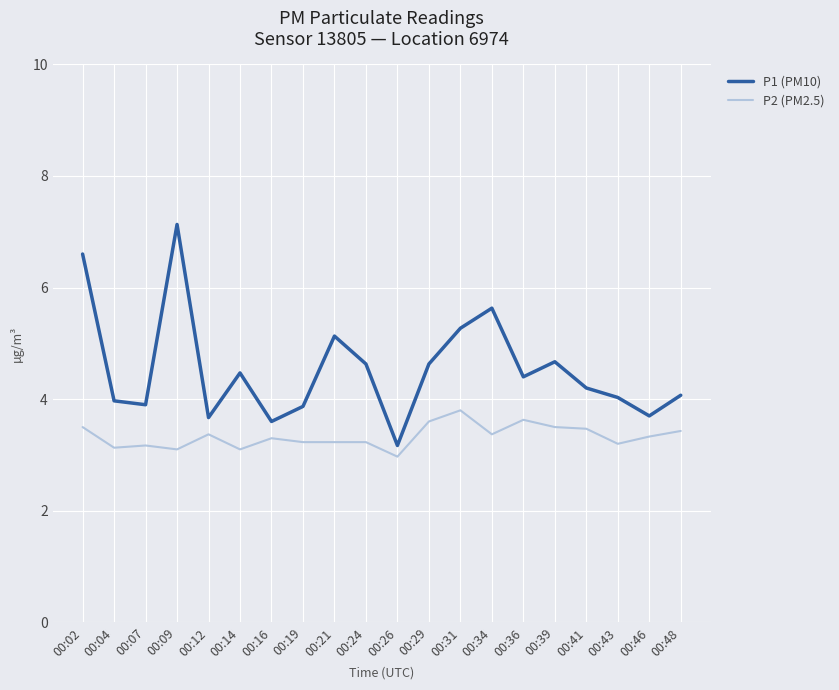

Read the P2 (PM2.5) value at 00:16.

3.3